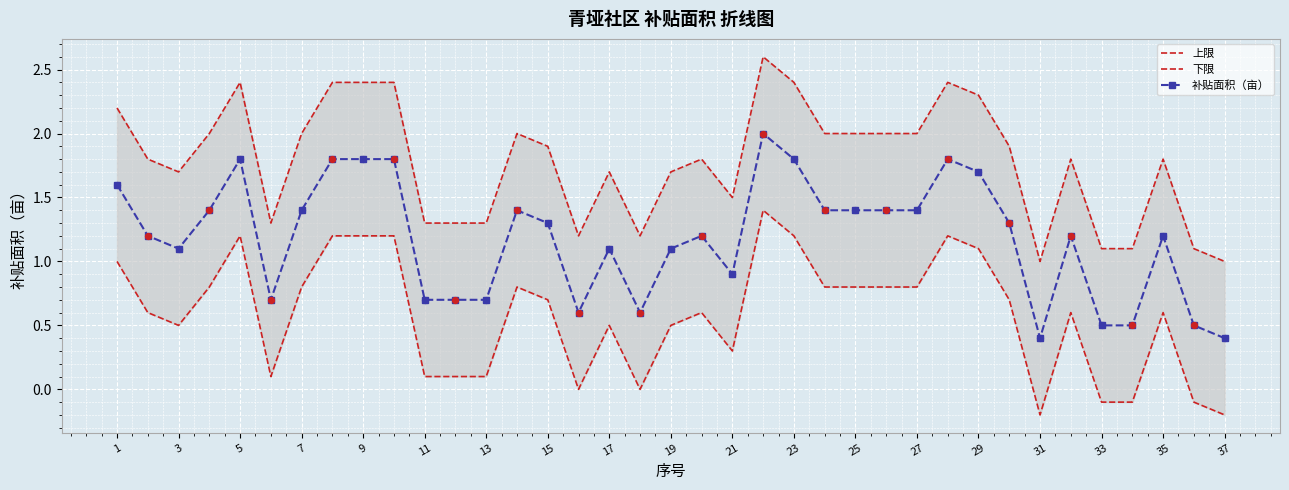

Which series reaches the maximum Y coordinate?

上限